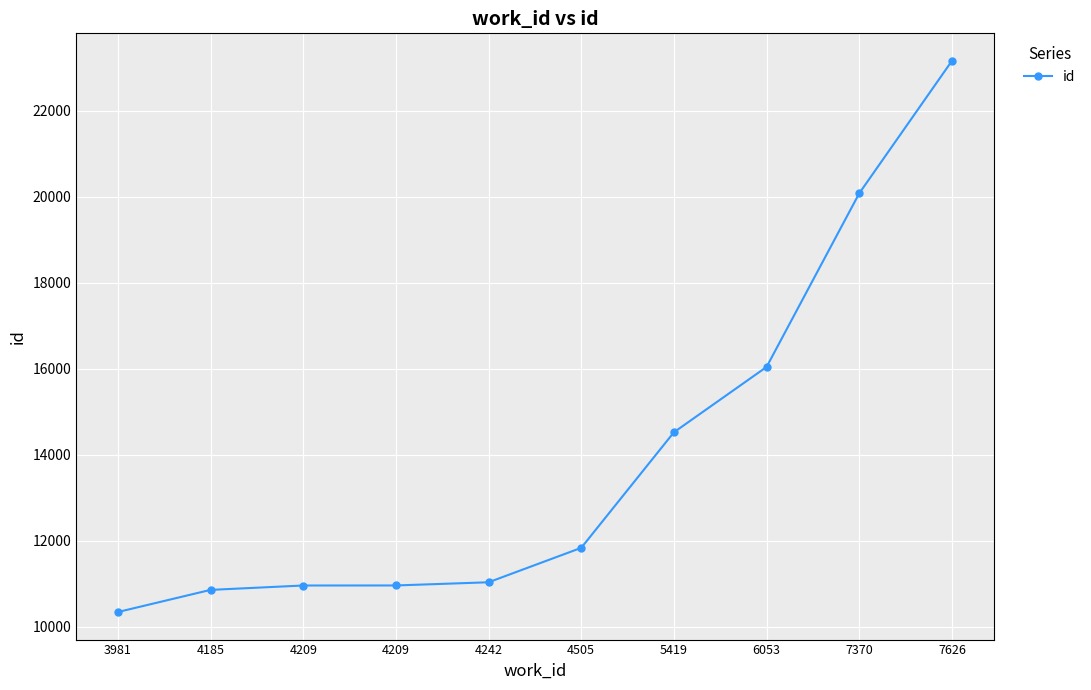

What is the difference between the maximum and minimum values?

12820